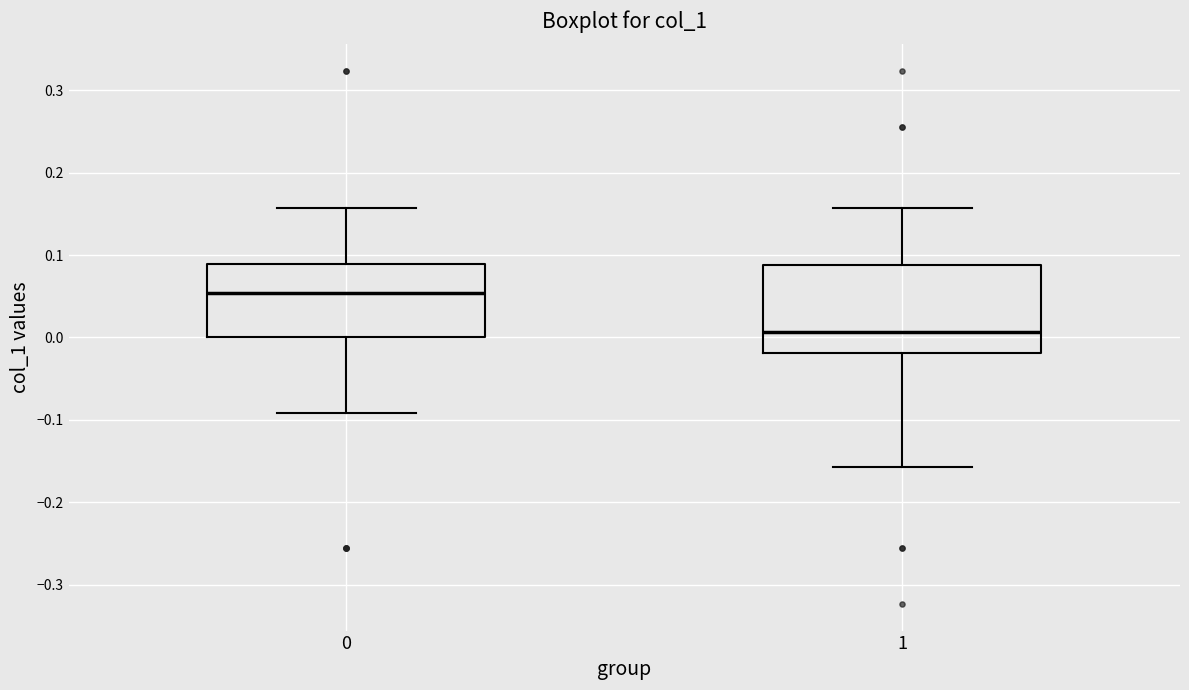

Where does the lower whisker of the box at x = 0 end on the y-axis? The values are not printed on the chart, so give them approximately, as read against the axis.

-0.09